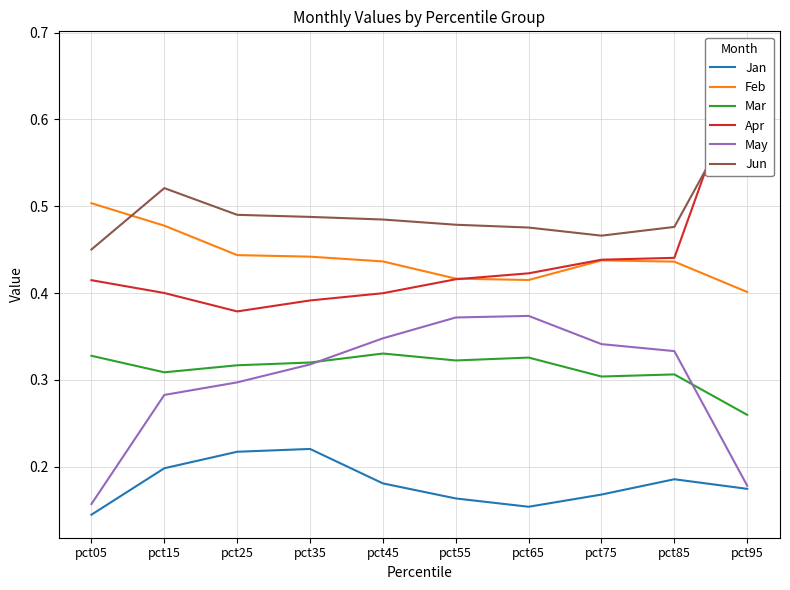

Reading left to right, list all the values displayed in this chart.

Jan: 0.1	0.2	0.2	0.2	0.2	0.2	0.2	0.2	0.2	0.2
Feb: 0.5	0.5	0.4	0.4	0.4	0.4	0.4	0.4	0.4	0.4
Mar: 0.3	0.3	0.3	0.3	0.3	0.3	0.3	0.3	0.3	0.3
Apr: 0.4	0.4	0.4	0.4	0.4	0.4	0.4	0.4	0.4	0.7
May: 0.2	0.3	0.3	0.3	0.3	0.4	0.4	0.3	0.3	0.2
Jun: 0.5	0.5	0.5	0.5	0.5	0.5	0.5	0.5	0.5	0.6